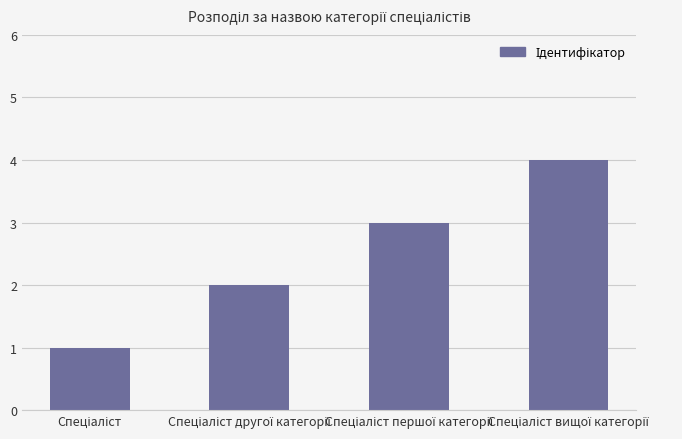

What is the sum of all values?

10